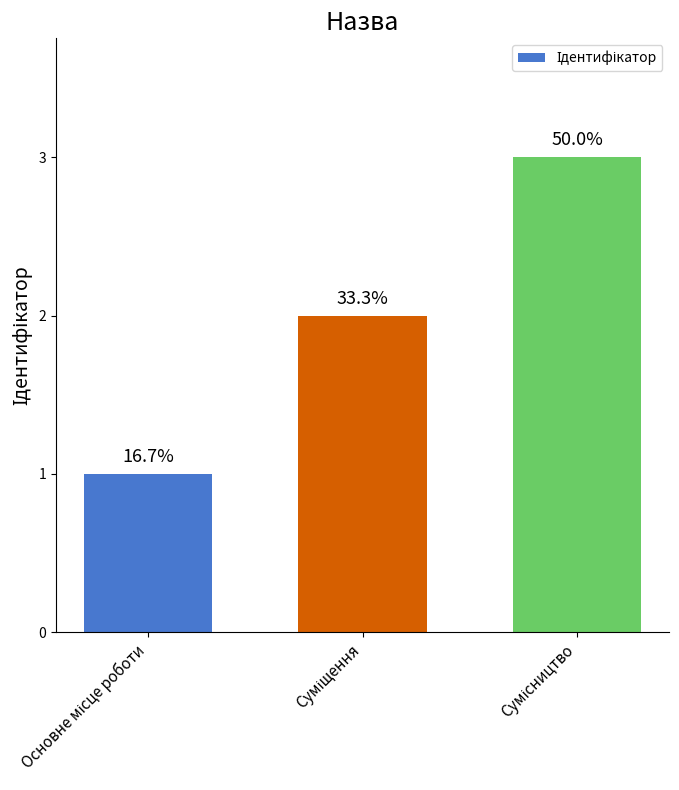

At which label is the value closest to 2?

Суміщення